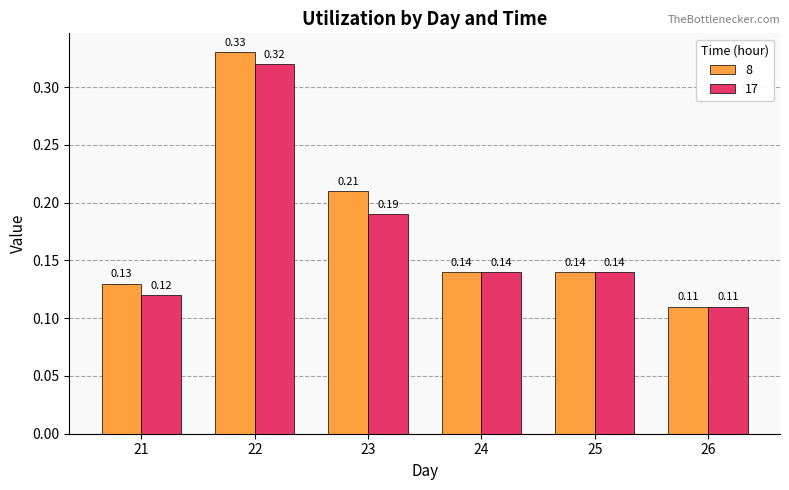

Rank the series by their average value, from highest to lowest.

8, 17